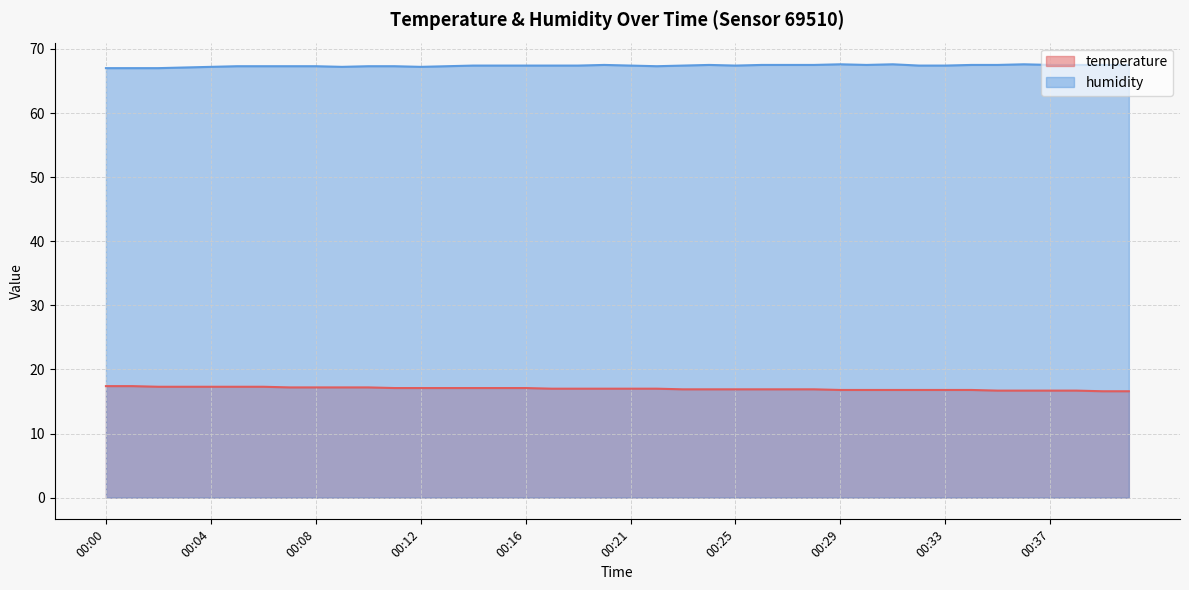

Which series changed the most between 00:05 and 00:14?

temperature